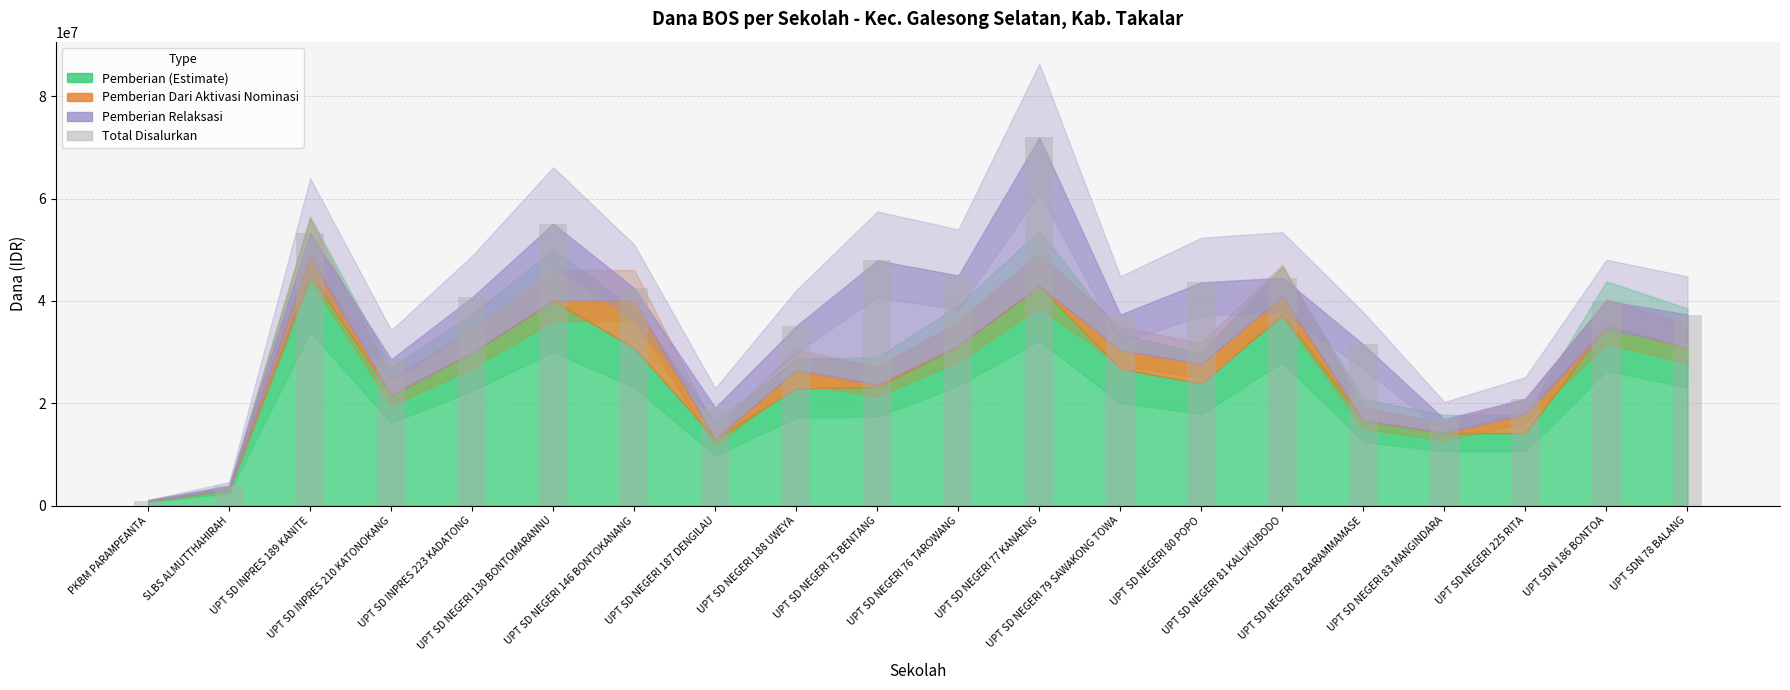

How many bars are there in total?

20